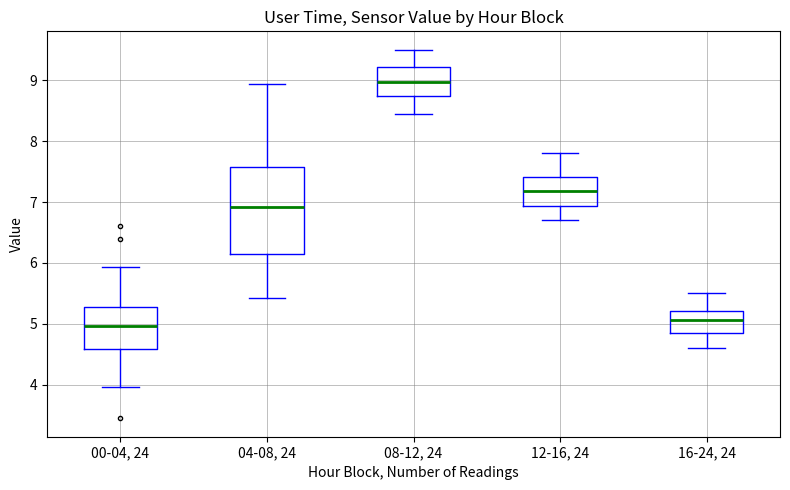

Where does the upper whisker of the box for 08-12, 24 end on the y-axis? The values are not printed on the chart, so give them approximately, as read against the axis.

9.5